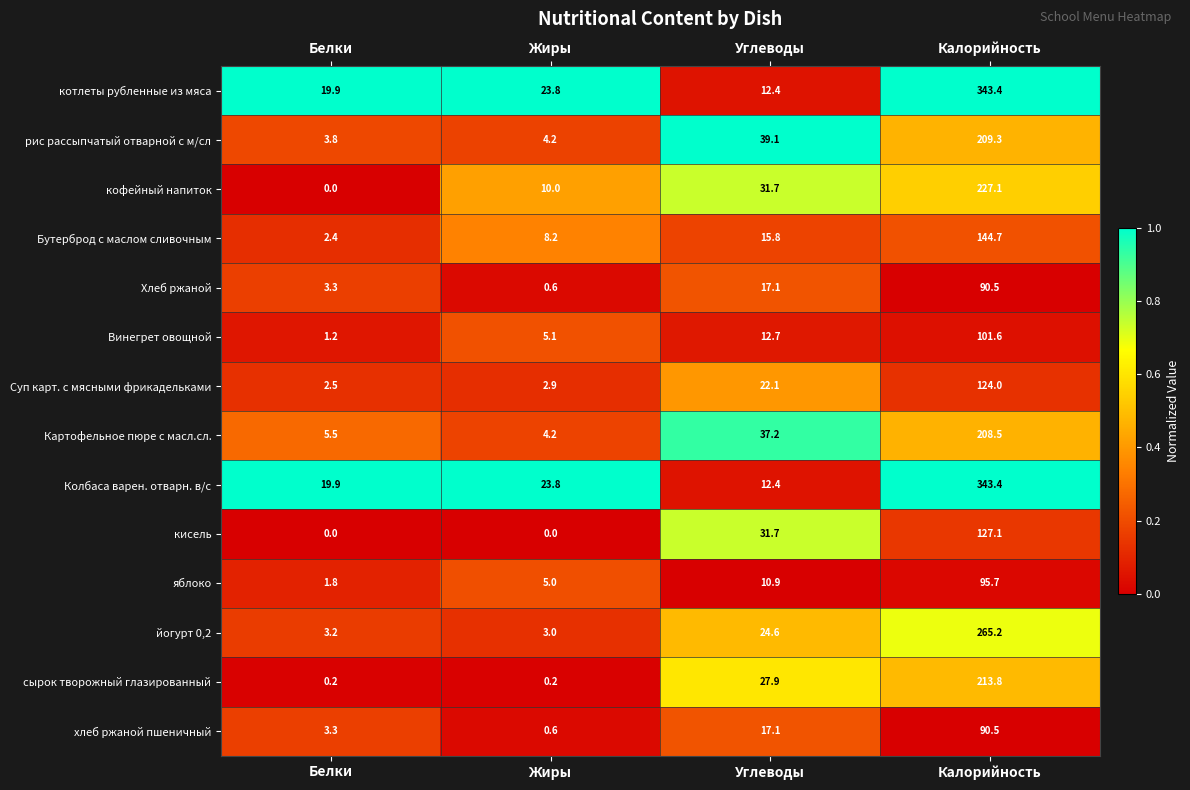

What is the total value across all series at Белки?

67.0